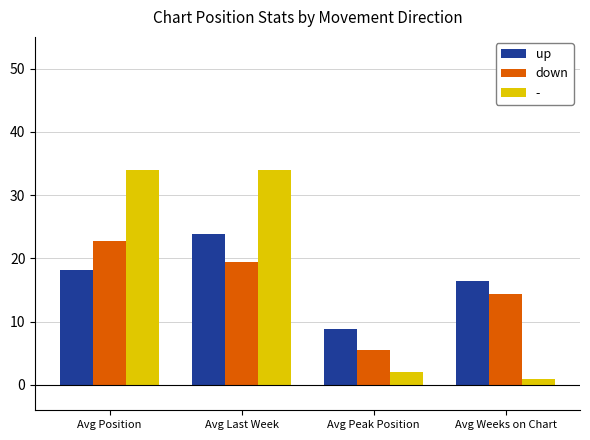

How many groups of bars are there?

4